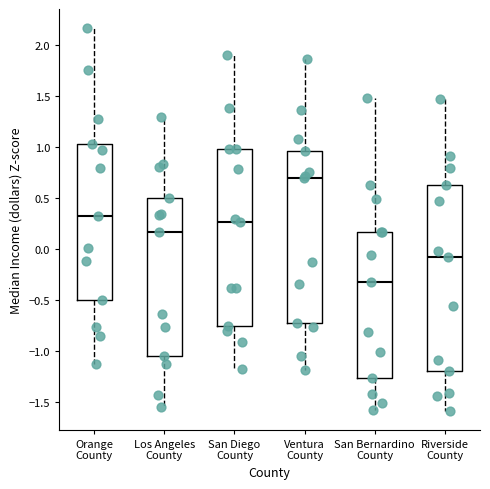

Reading left to right, read every box against the y-axis: the position of its median line, the range the box covers, and the ends of its whiskers. The values are not printed on the chart, so give them approximately, as read against the axis.

Orange County: median 0.30, box -0.50 to 1.05, whiskers -1.15 to 2.15
Los Angeles County: median 0.15, box -1.05 to 0.50, whiskers -1.55 to 1.30
San Diego County: median 0.25, box -0.75 to 1.00, whiskers -1.20 to 1.90
Ventura County: median 0.70, box -0.75 to 0.95, whiskers -1.20 to 1.85
San Bernardino County: median -0.30, box -1.25 to 0.15, whiskers -1.60 to 1.50
Riverside County: median -0.10, box -1.20 to 0.65, whiskers -1.60 to 1.50